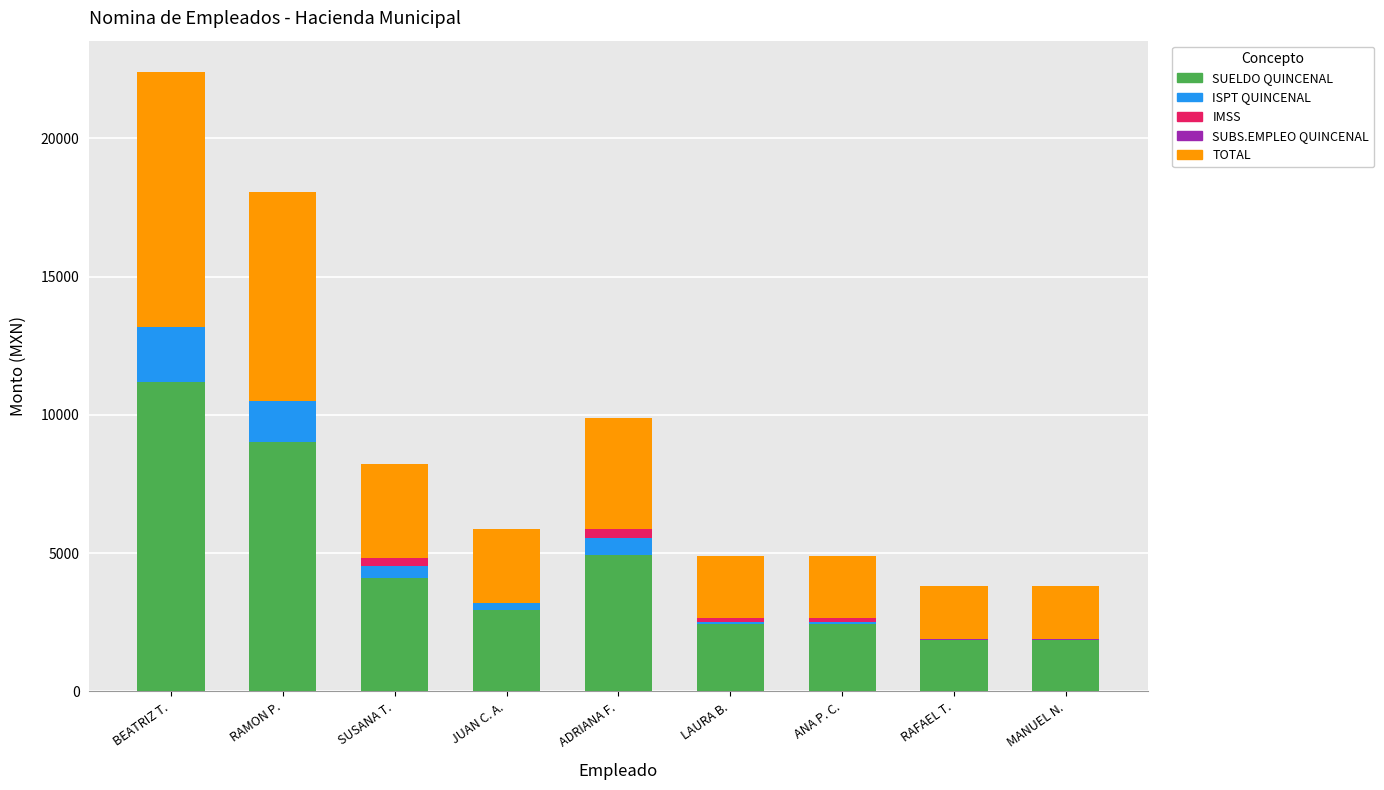

At which category is the sum across all series the highest?

BEATRIZ T.